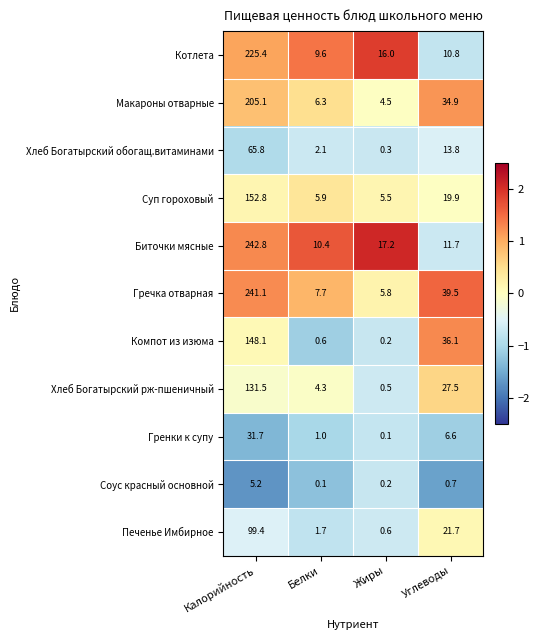

At how many categories does at least one series exceed 1?

4